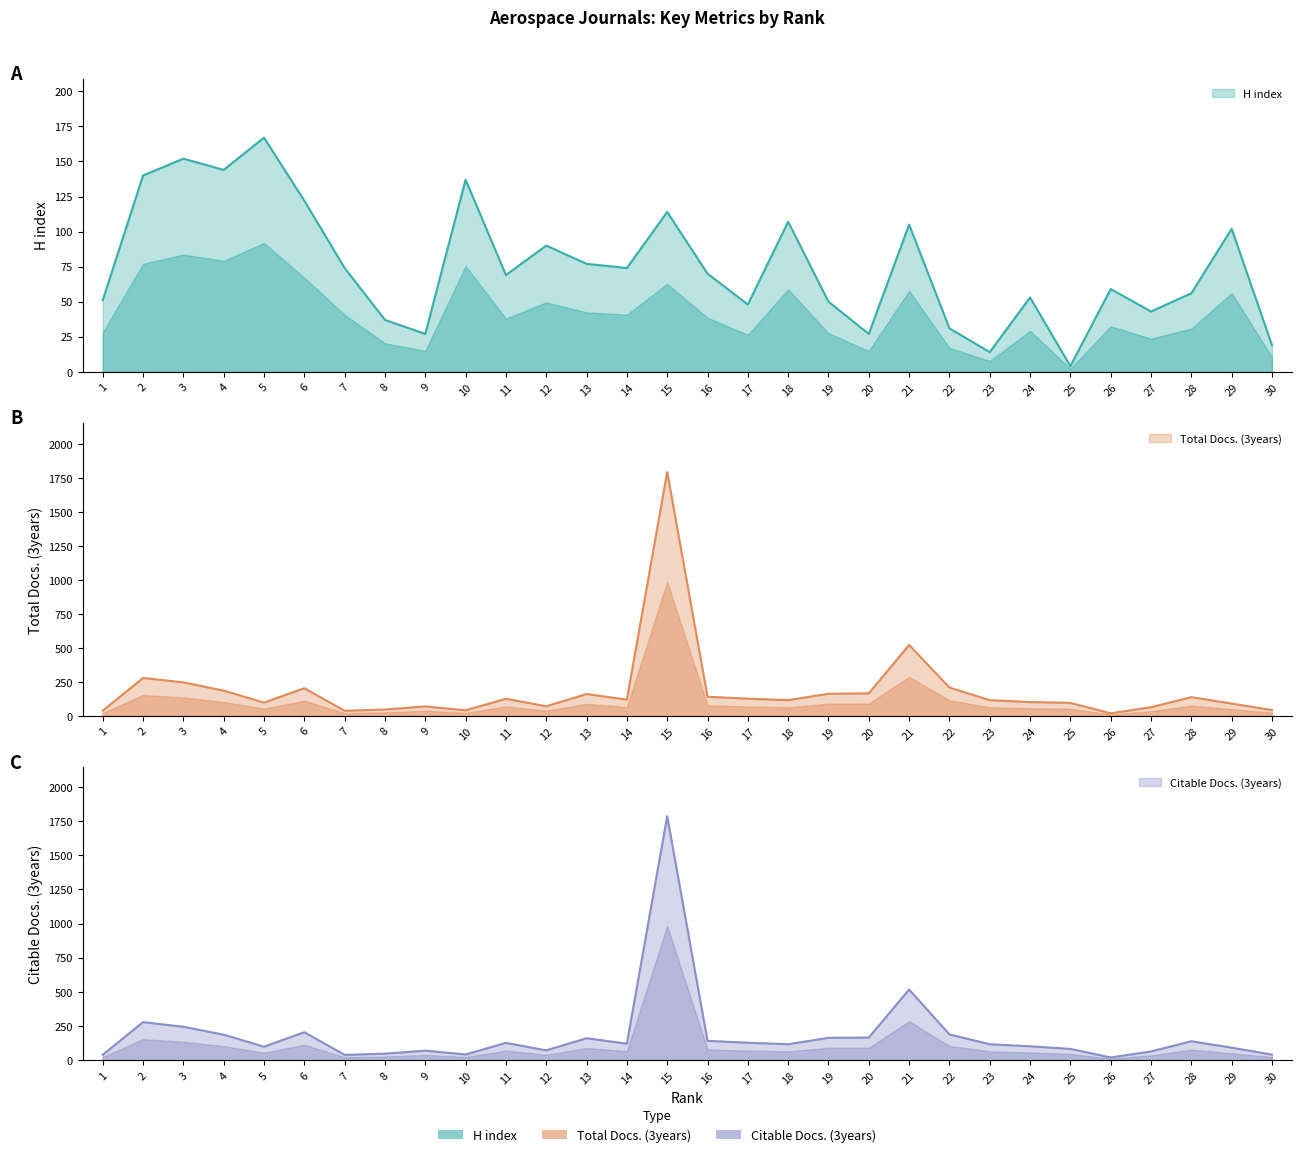

Reading left to right, what are all the values shown in this chart?

H index: 1=51	2=140	3=152	4=144	5=167	6=122	7=74	8=37	9=27	10=137	11=69	12=90	13=77	14=74	15=114	16=70	17=48	18=107	19=50	20=27	21=105	22=31	23=14	24=53	25=4	26=59	27=43	28=56	29=102	30=19
Total Docs. (3years): 1=39	2=279	3=247	4=186	5=98	6=204	7=38	8=47	9=70	10=41	11=126	12=71	13=161	14=120	15=1794	16=141	17=127	18=116	19=163	20=166	21=522	22=209	23=116	24=102	25=96	26=19	27=64	28=138	29=91	30=43
Citable Docs. (3years): 1=39	2=278	3=244	4=186	5=98	6=204	7=38	8=47	9=69	10=41	11=126	12=71	13=160	14=120	15=1787	16=141	17=127	18=116	19=163	20=165	21=517	22=188	23=116	24=101	25=82	26=19	27=63	28=138	29=91	30=40